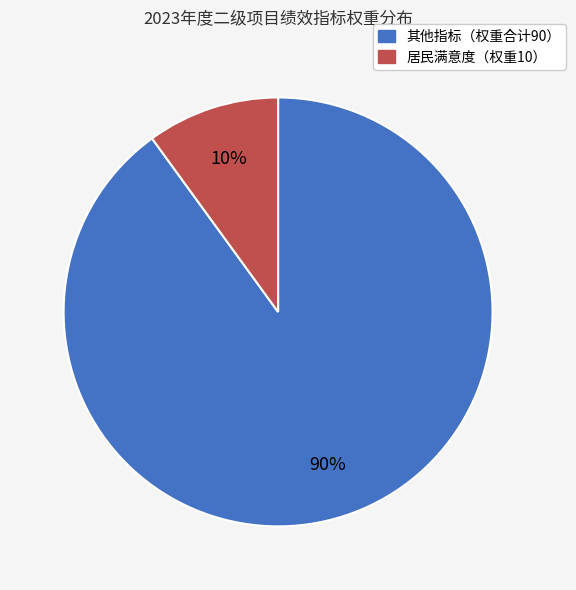

Is there a majority slice in this chart?

Yes